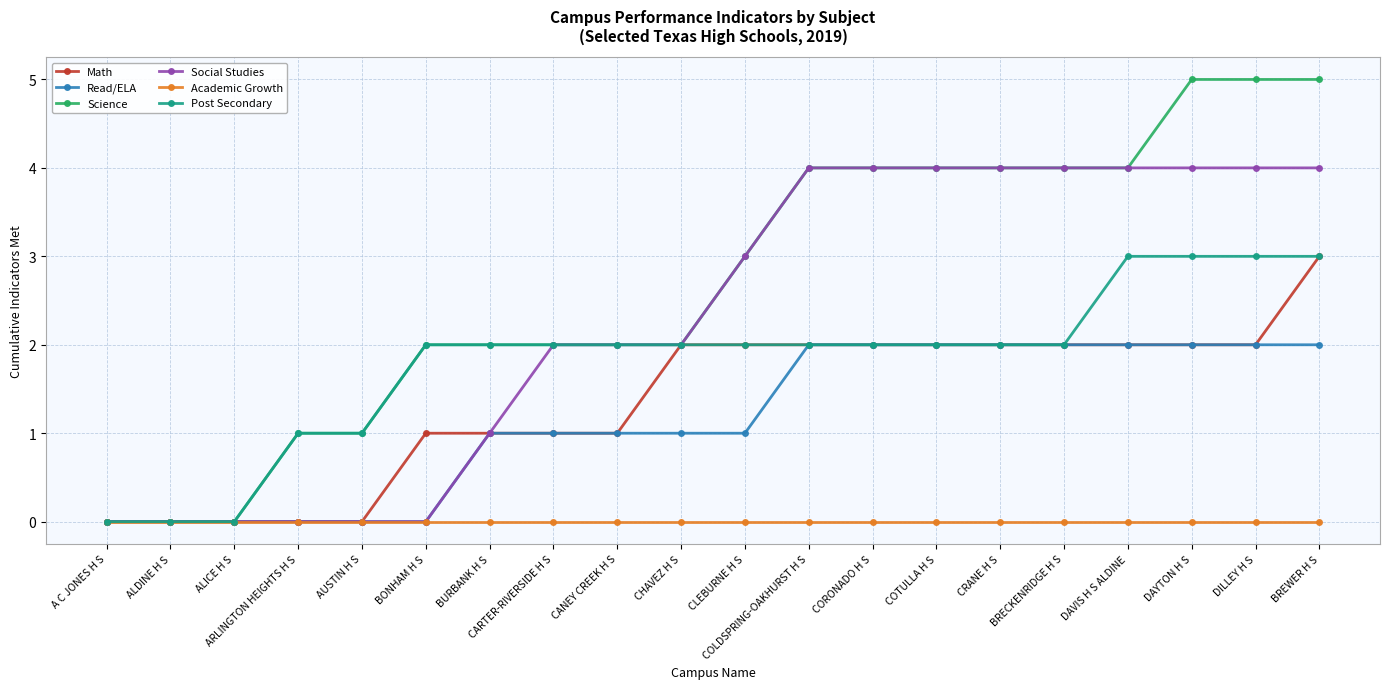

Does the chart have visible grid lines?

Yes